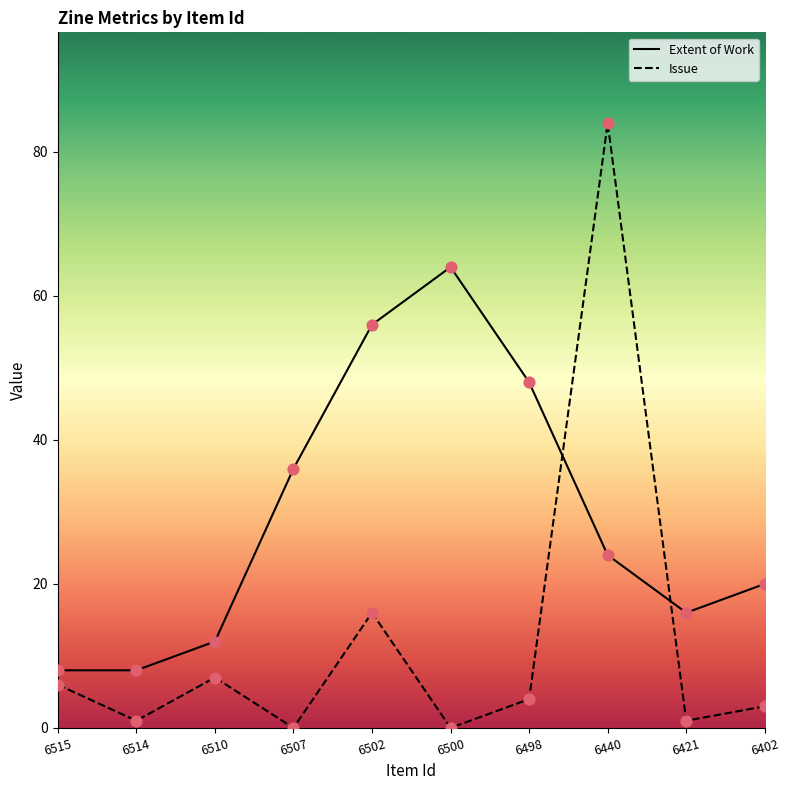

Which series has the largest total across all categories?

Extent of Work